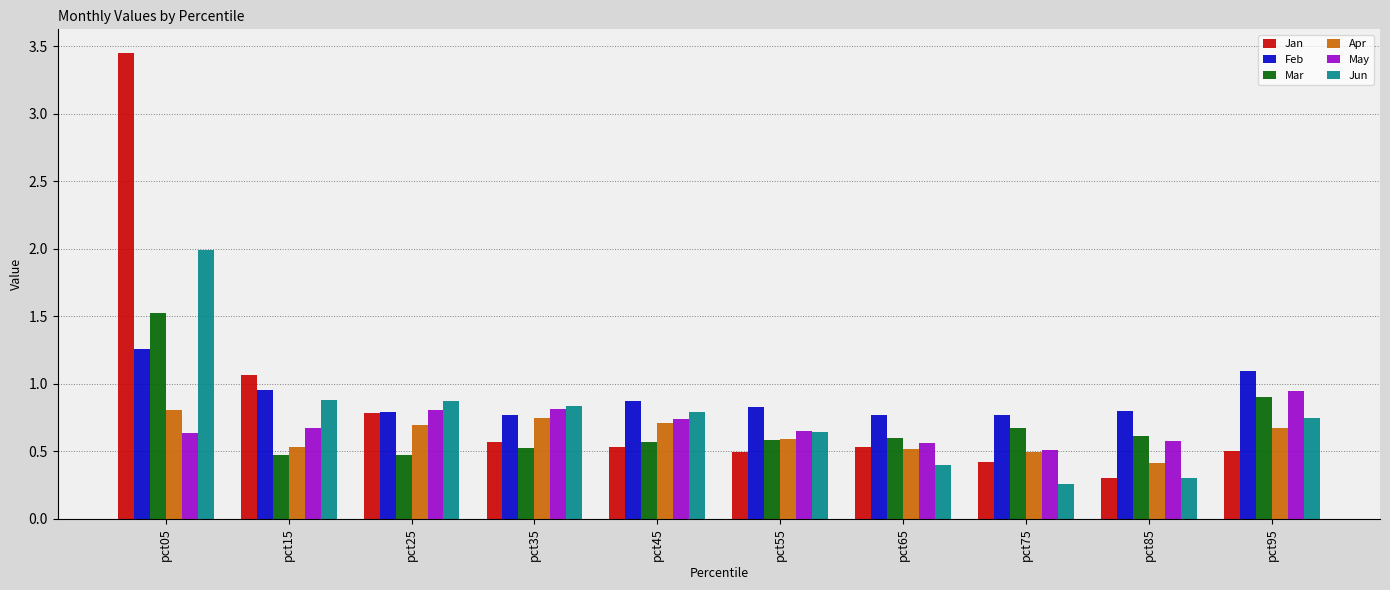

What is the total value across all series at pct65?

3.4